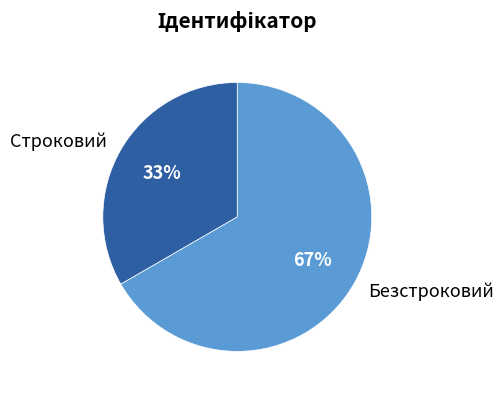

To the nearest percent, what percentage of the pie is Безстроковий?

67%